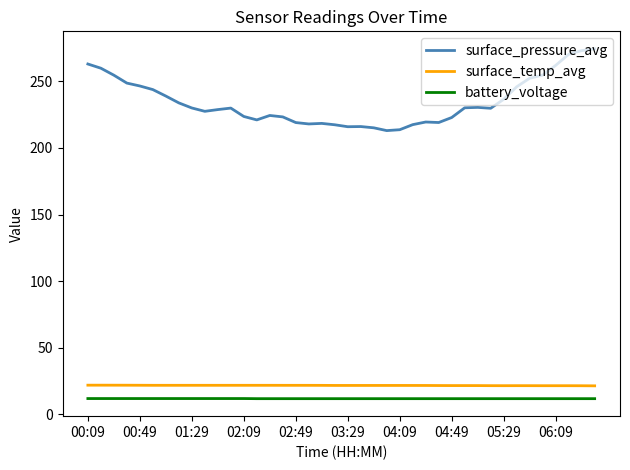

What is the highest value of the battery_voltage series?

11.9